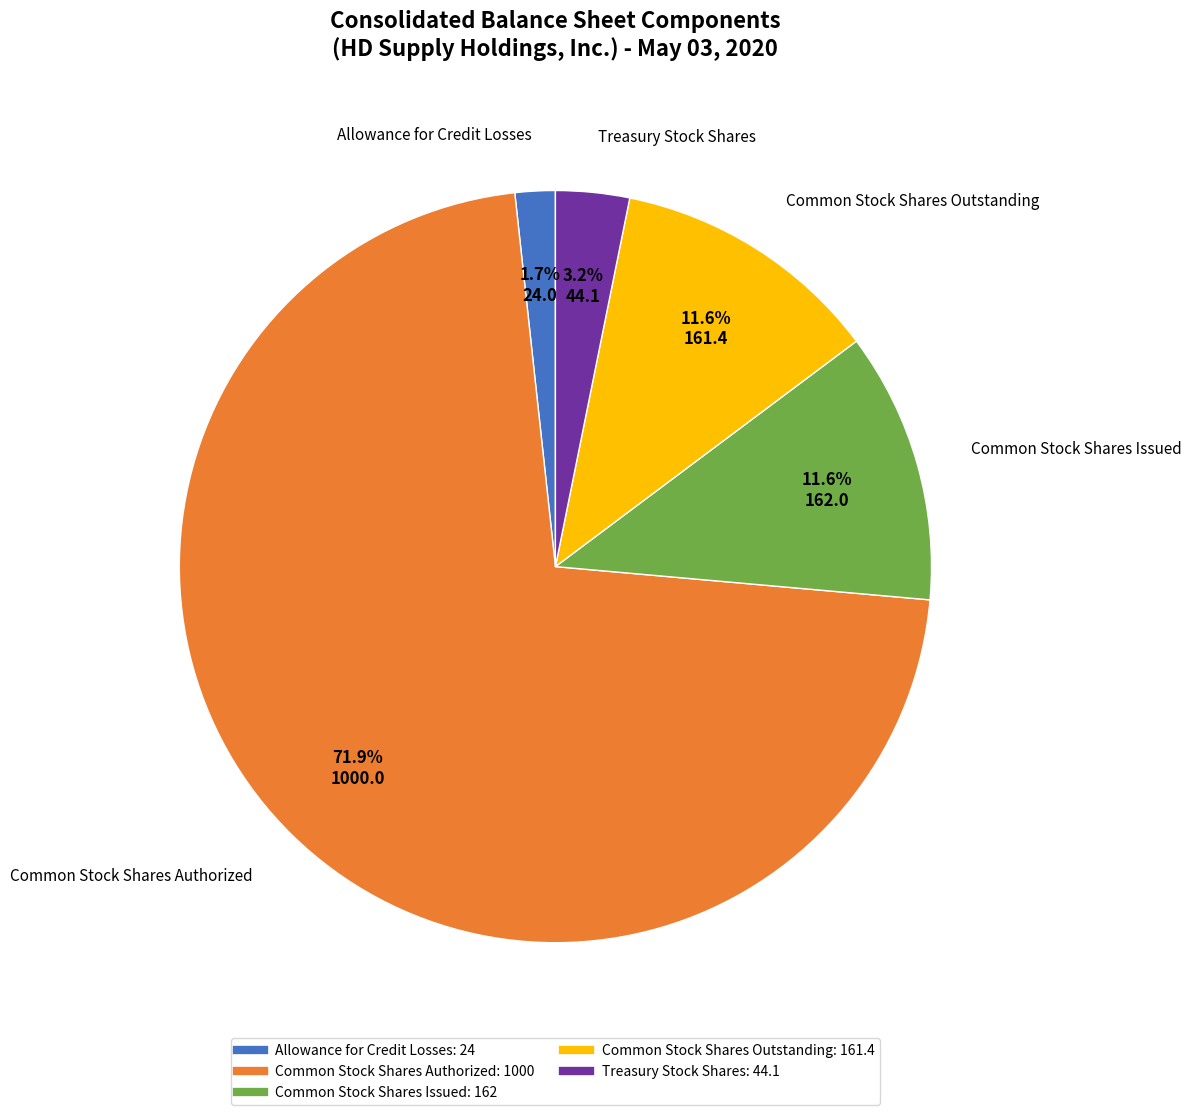

Between Treasury Stock Shares and Common Stock Shares Outstanding, which is larger?

Common Stock Shares Outstanding